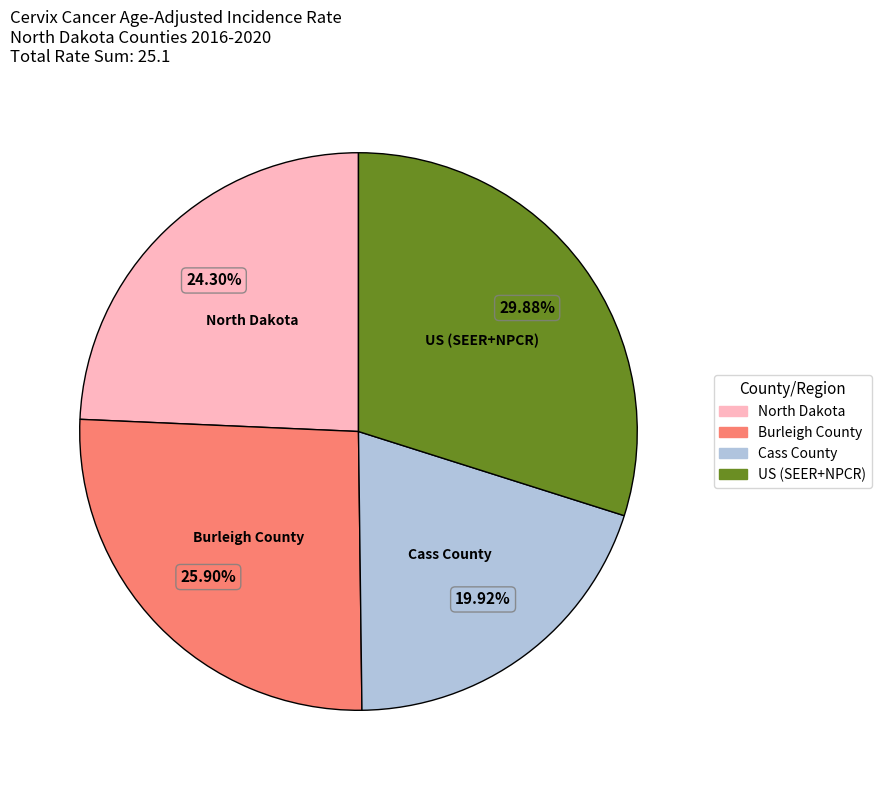

What is the ratio of the value at Cass County to the value at US (SEER+NPCR)?

0.7